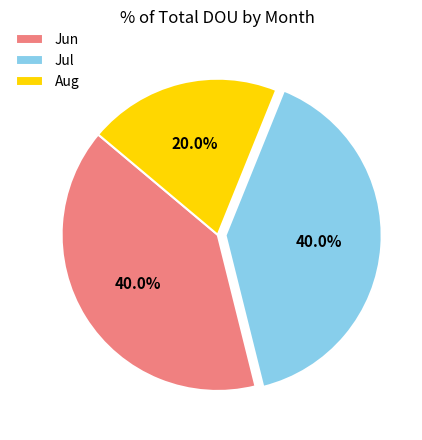

What percentage do Aug and Jul together represent?

60.0%